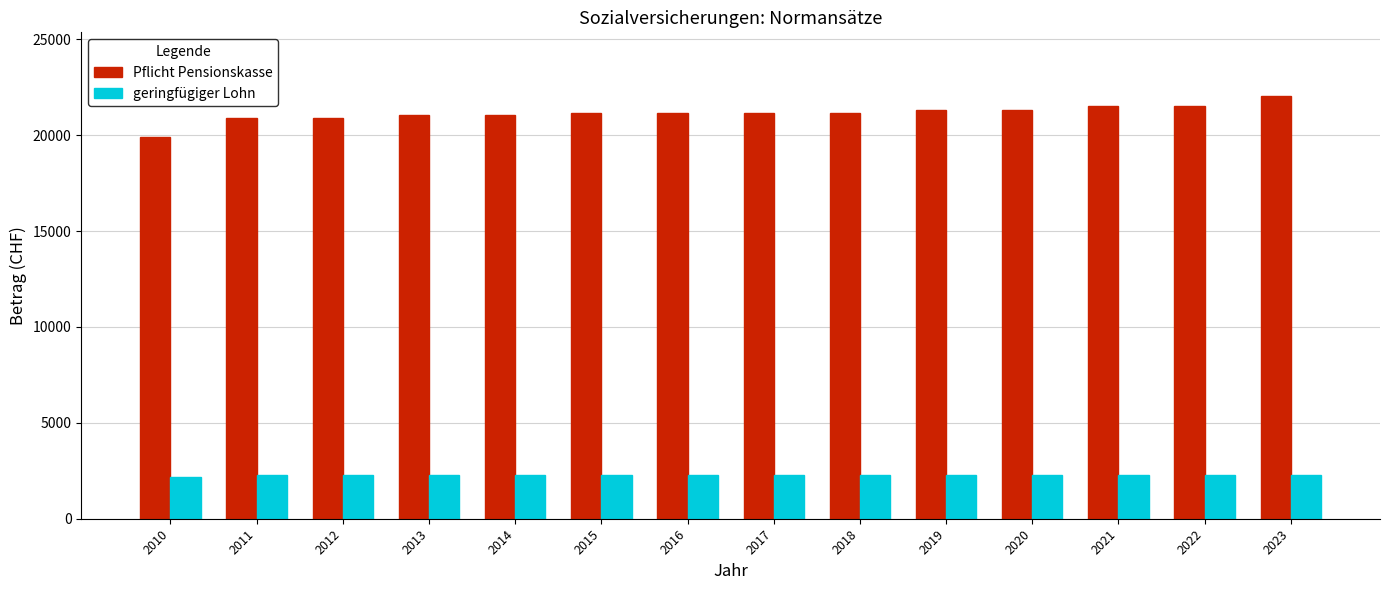

What is the value of the Pflicht Pensionskasse bar at the 11th from the left?

21330